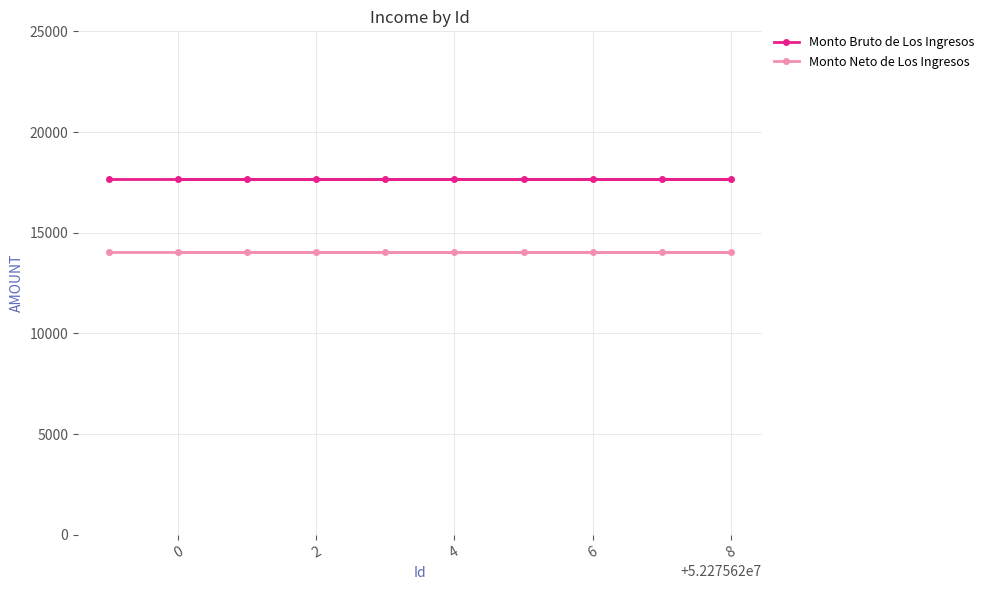

What is the sum of the Monto Bruto de Los Ingresos values at 2 and 6?

35313.0